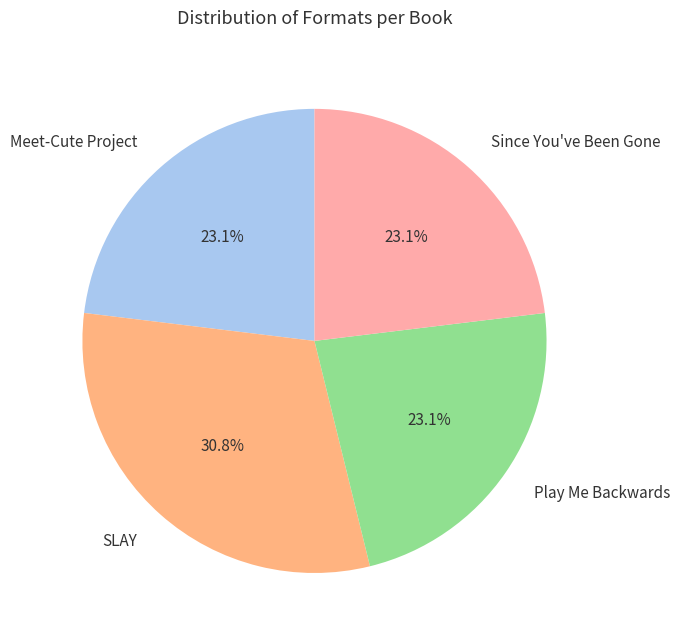

To the nearest percent, what percentage of the pie is Since You've Been Gone?

23%